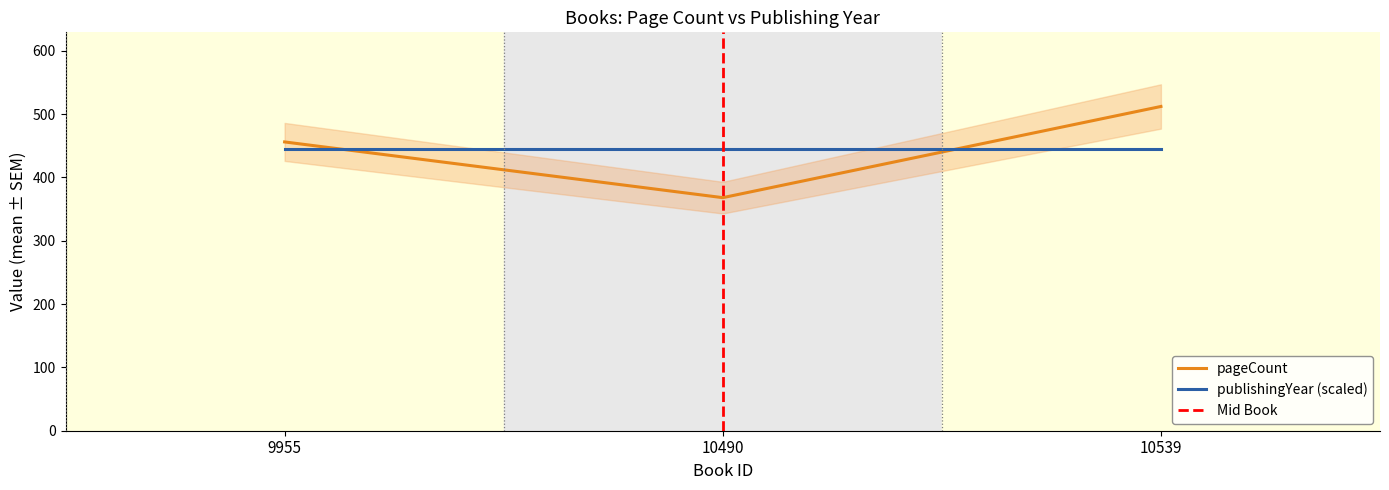

Rank the categories by value from lowest to highest.

10490, 9955, 10539